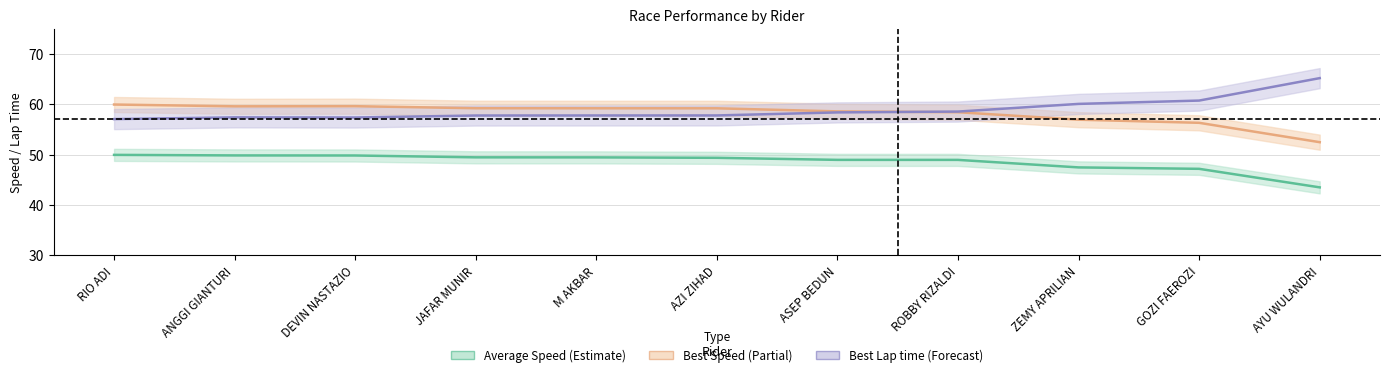

What are all the series names shown in the legend?

Best Lap time, Average Speed, Best Speed